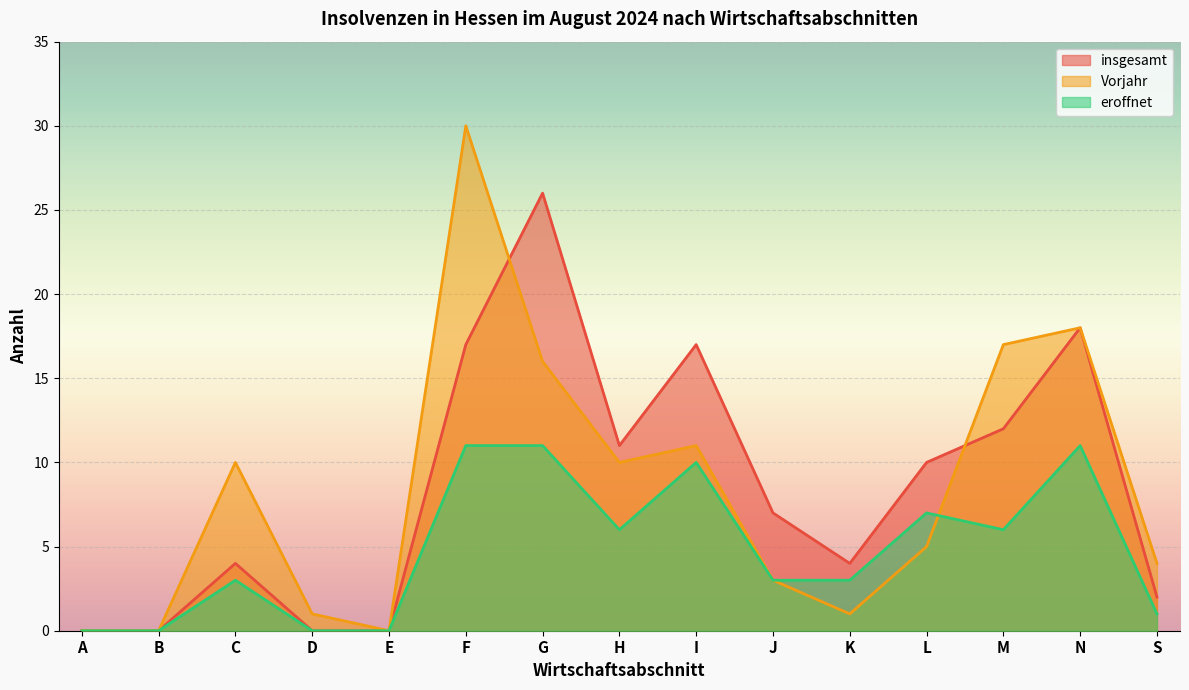

True or false: eroffnet has more than 2 interior local peaks.

True